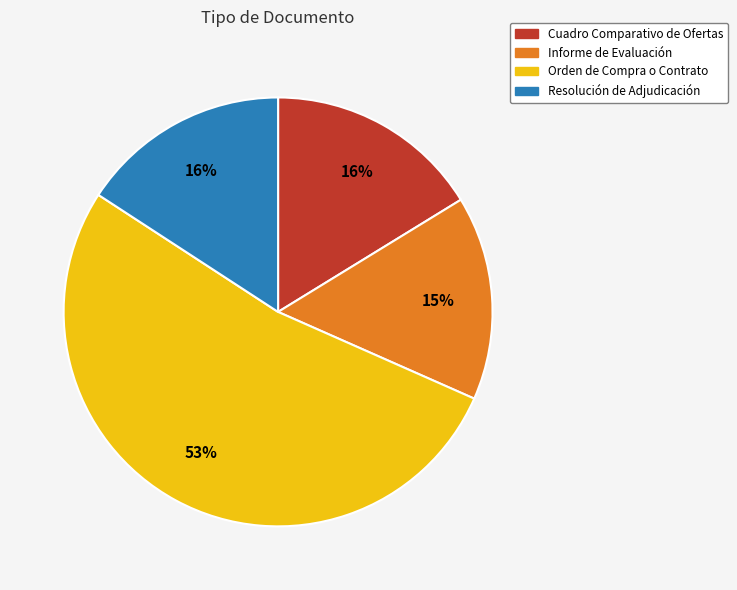

To the nearest percent, what is the average slice percentage?

25%